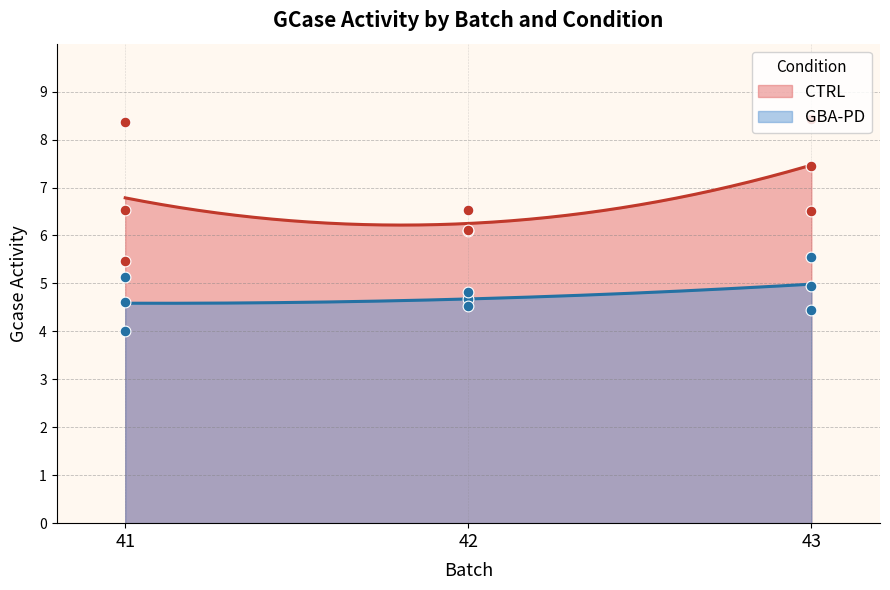

Which series contains the lowest Y value?

GBA-PD